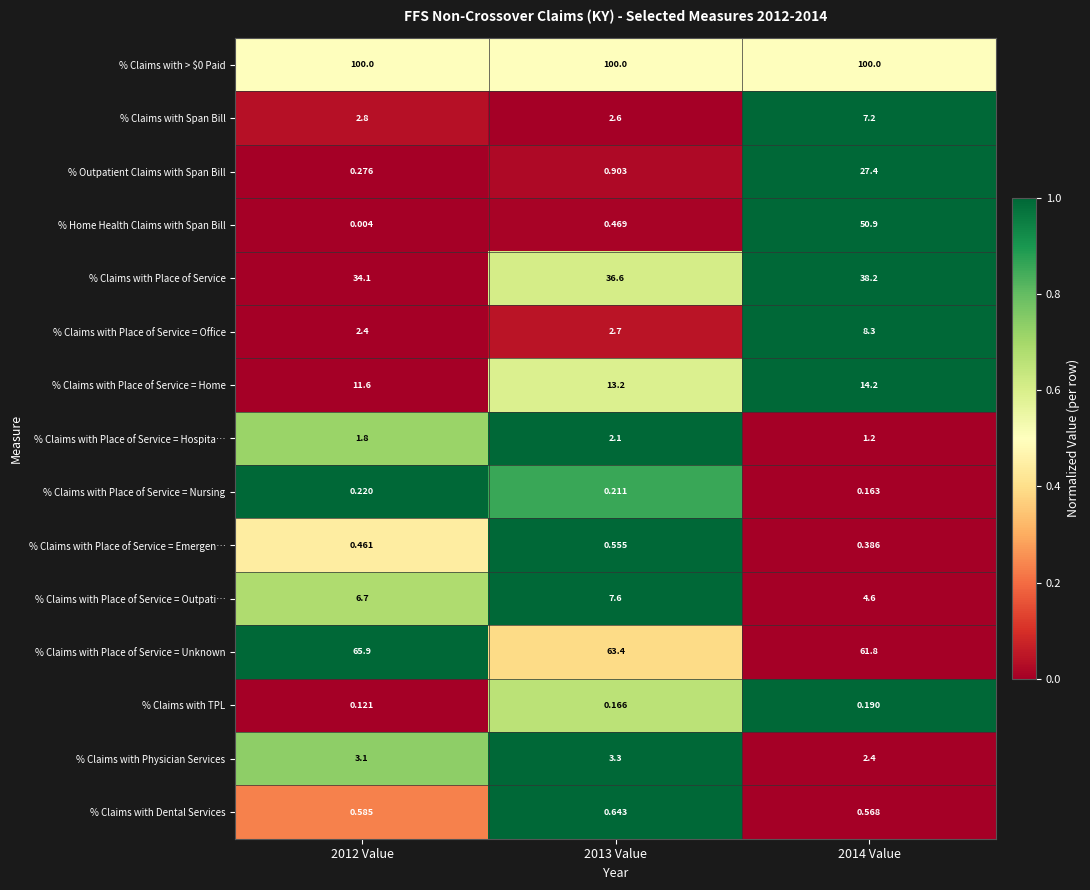

Between 2013 Value and 2014 Value, which series saw the biggest shift?

% Home Health Claims with Span Bill